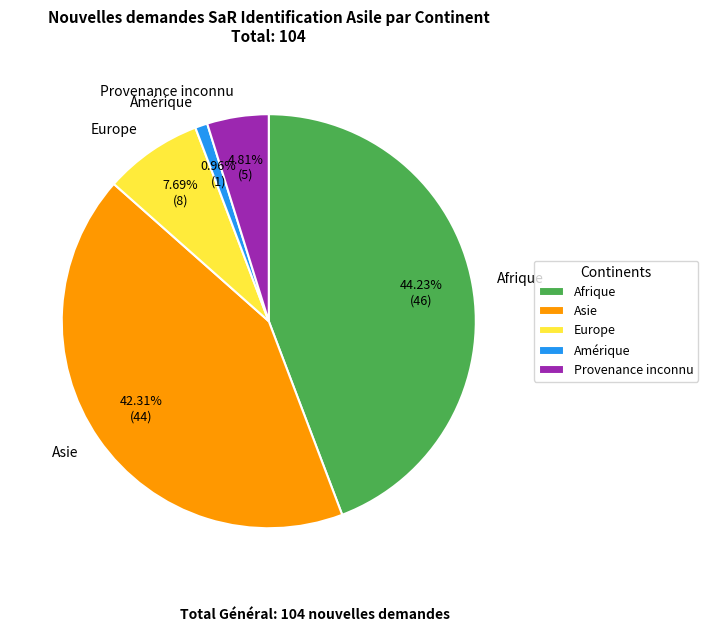

Does Asie account for over 50% of the chart?

No